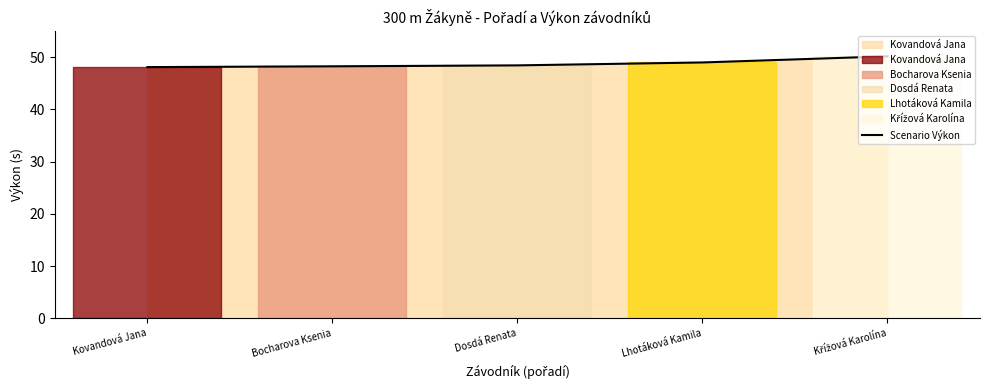

What position from the left is Kovandová Jana?

1